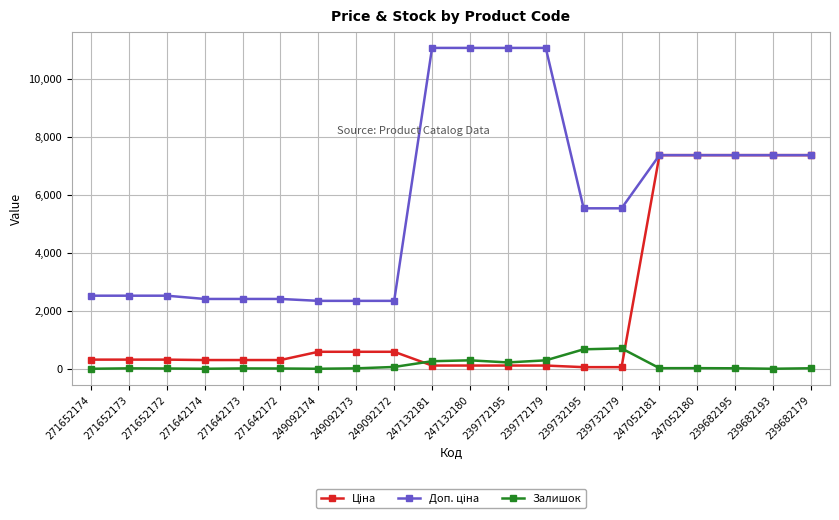

What is the total value across all series at 249092174?

2924.6